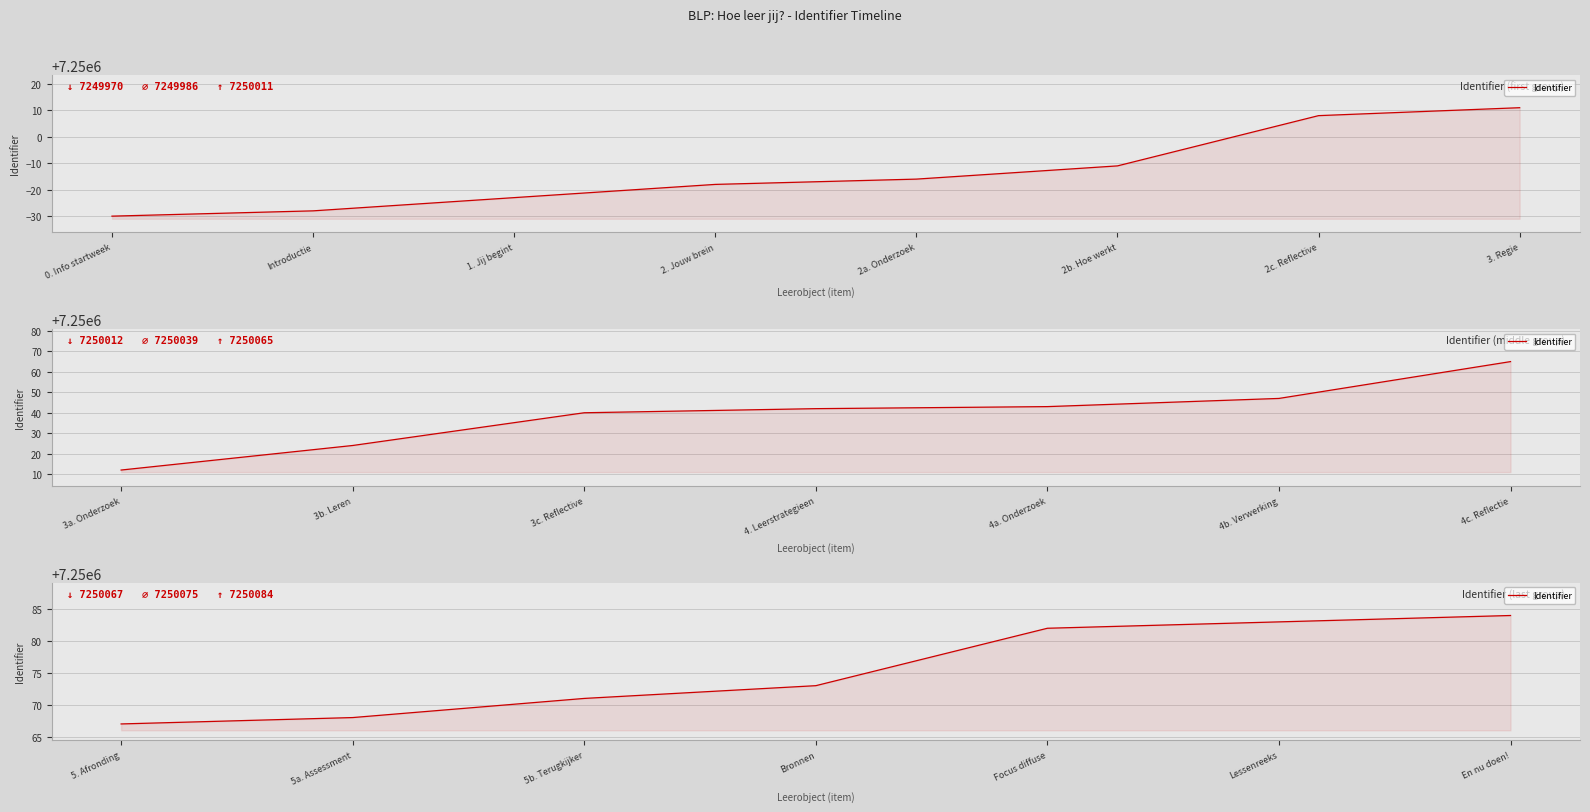

What is the ratio of the value at 5b. Terugkijker to the value at En nu doen!?

1.0